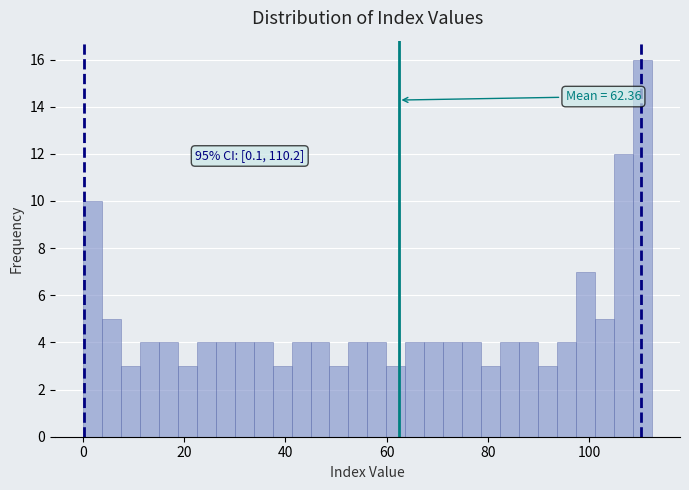

Read against the x-axis, roughly where is the centre of the tallest bar?

110